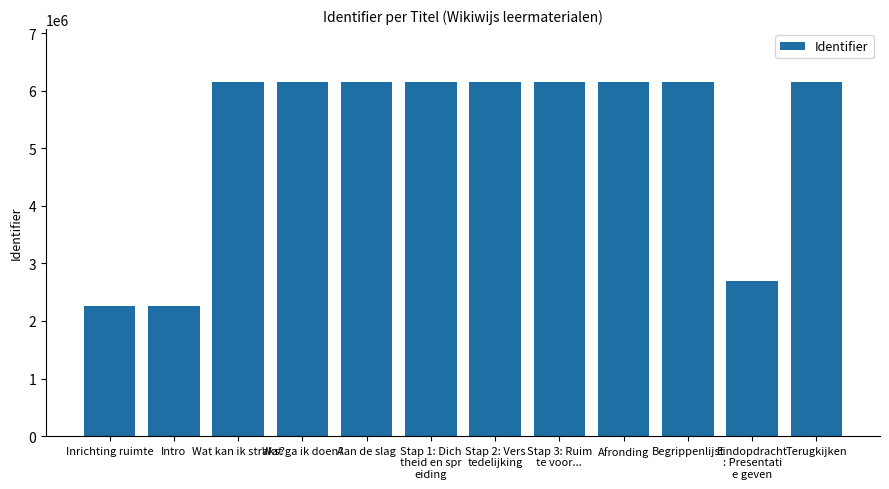

What is the approximate value at Stap 1: Dich
theid en spr
eiding, to the nearest 10?

6147570